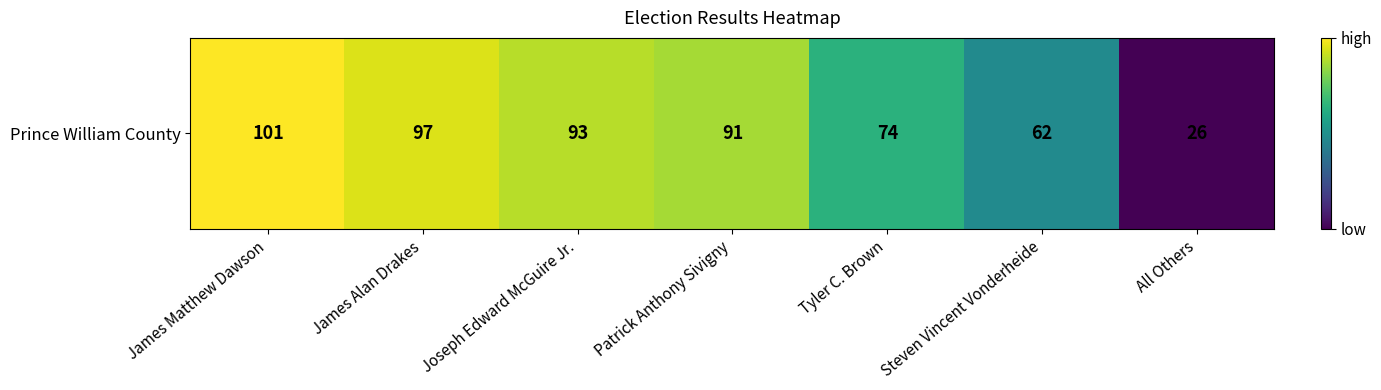

What is the difference between the maximum and second lowest values?

39